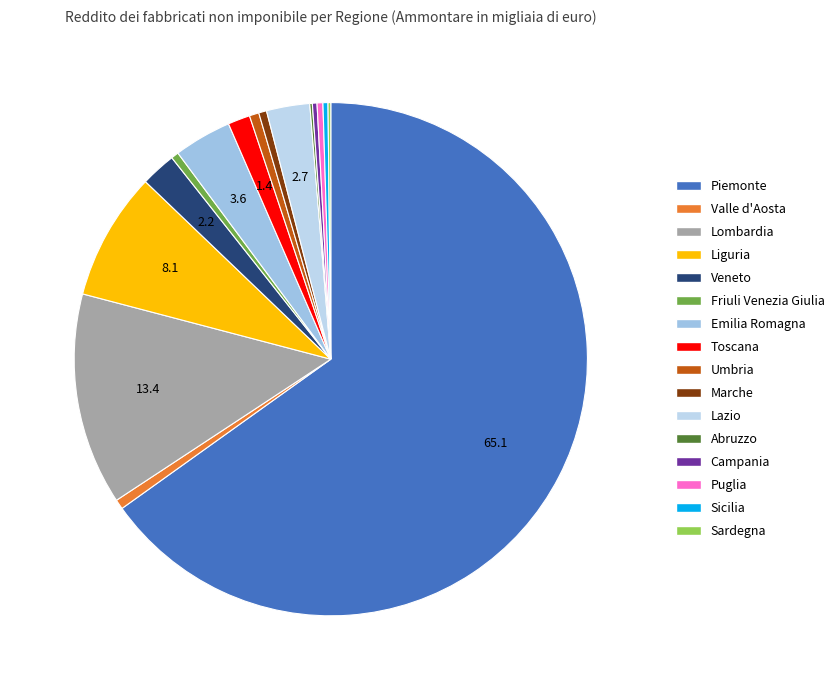

What is the change in value from Piemonte to Toscana?

-20612